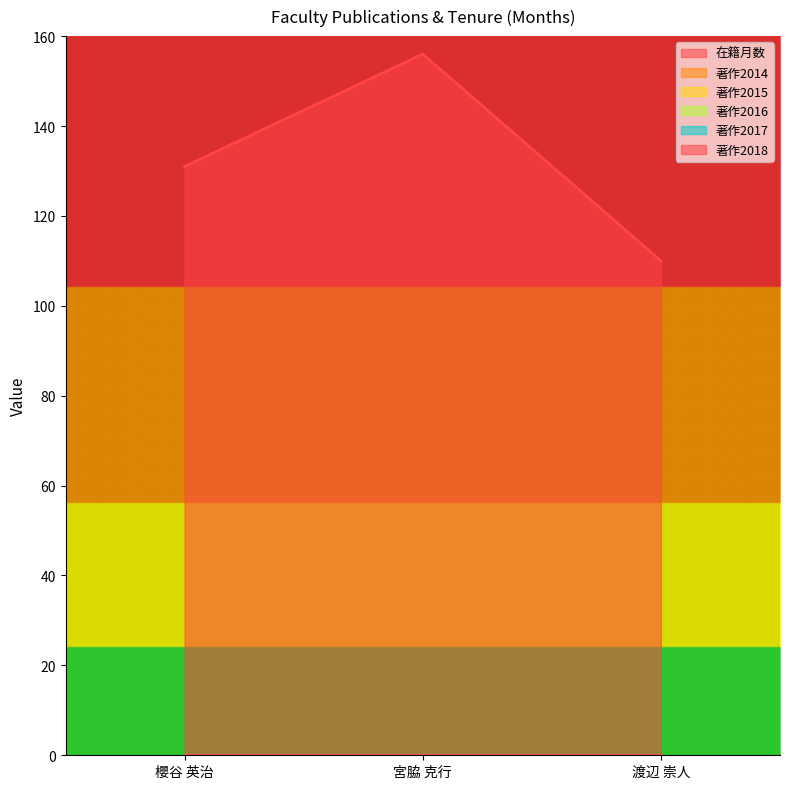

Which series changed the most between 櫻谷 英治 and 渡辺 崇人?

在籍月数